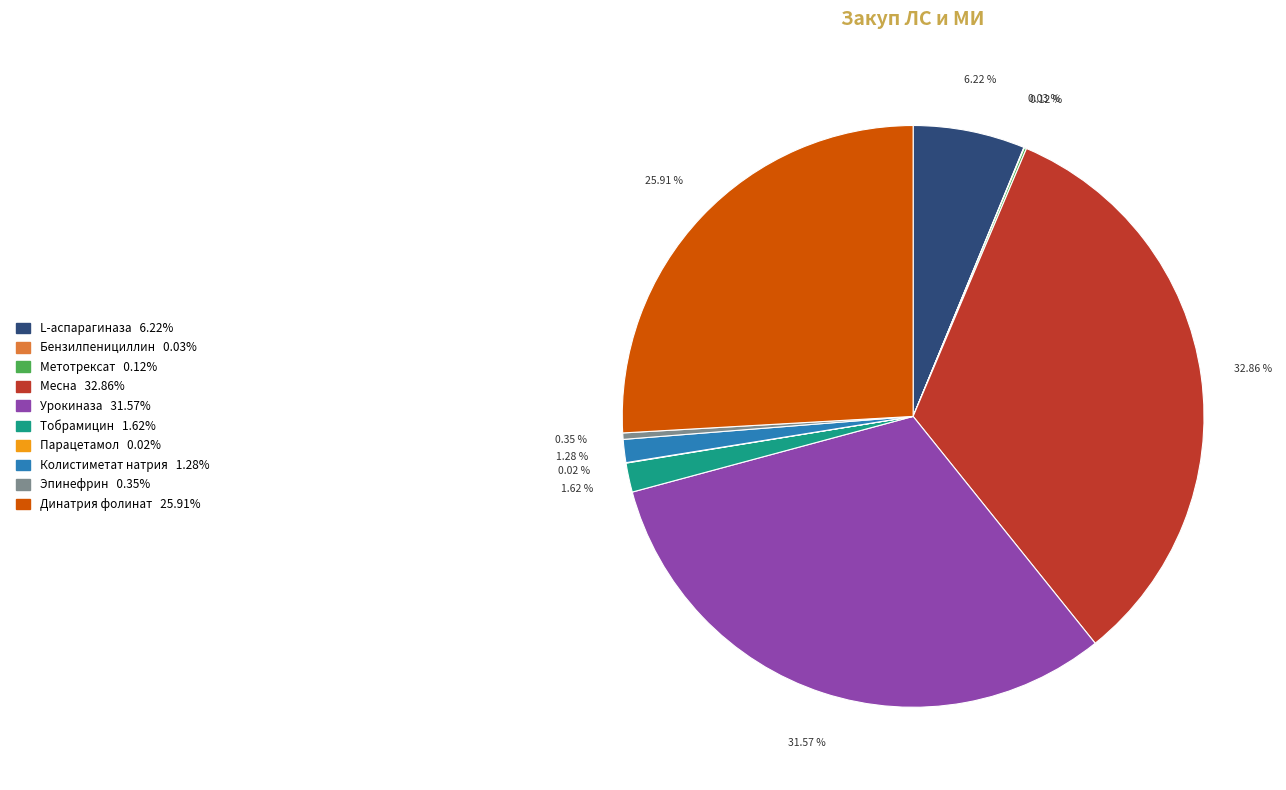

What is the largest slice in the pie chart?

Месна